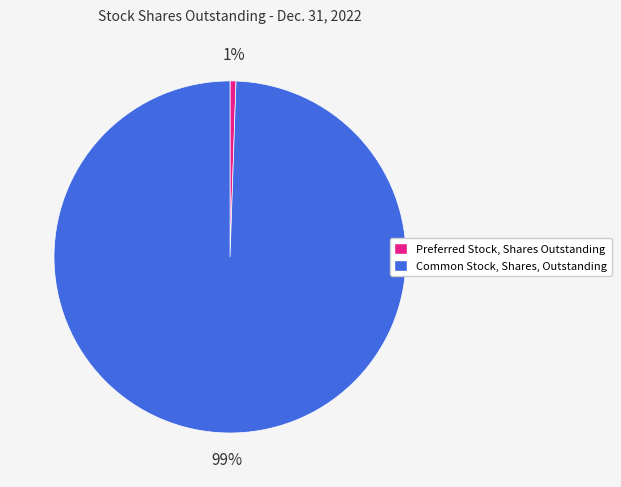

To the nearest percent, what percentage of the pie is Preferred Stock, Shares Outstanding?

1%